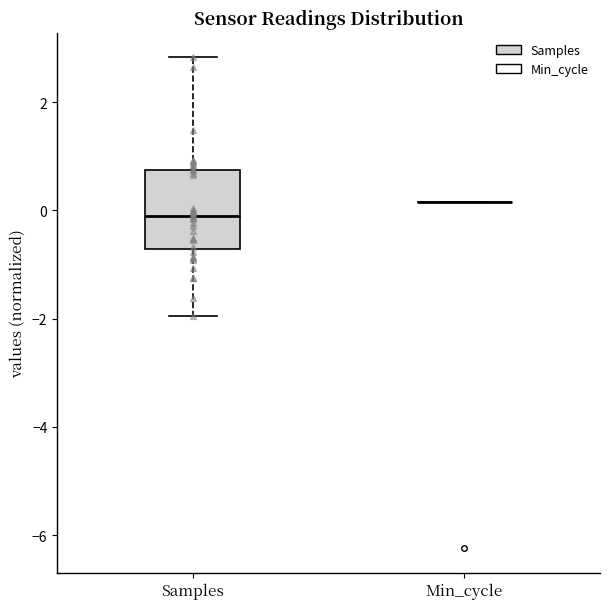

Reading left to right, transcribe this box plot: for each box, give where its median line is, the range the box spans, and where its two whiskers end, as read against the y-axis. The values are not printed on the chart, so give them approximately, as read against the axis.

Samples: median -0.2, box -0.8 to 0.8, whiskers -2.0 to 2.8
Min_cycle: box collapsed to a line at 0.2, whiskers 0.2 to 0.2